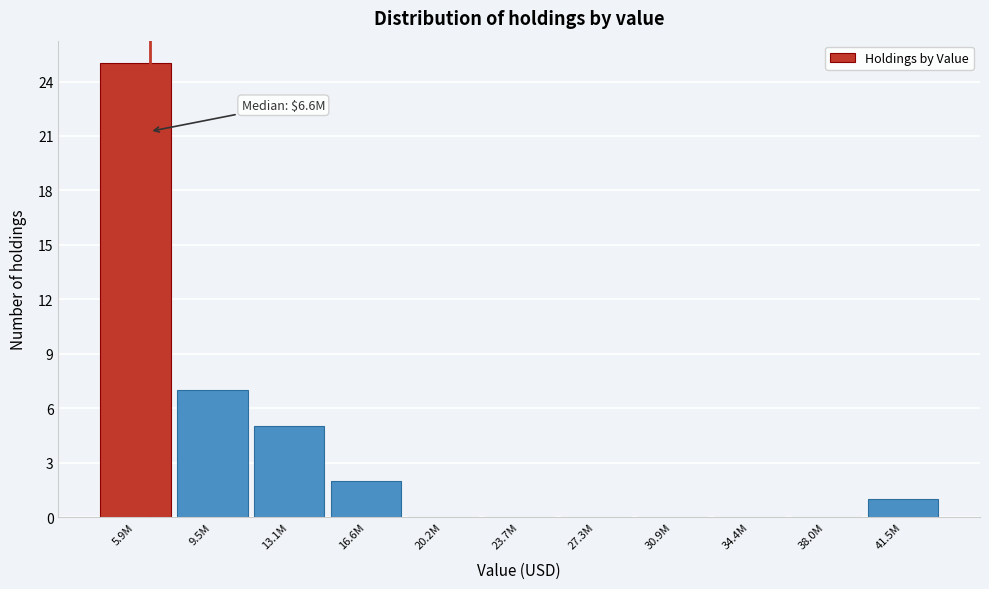

Reading left to right, what are all the values shown in this chart?

5.9M=25	9.5M=7	13.1M=5	16.6M=2	20.2M=0	23.7M=0	27.3M=0	30.9M=0	34.4M=0	38.0M=0	41.5M=1